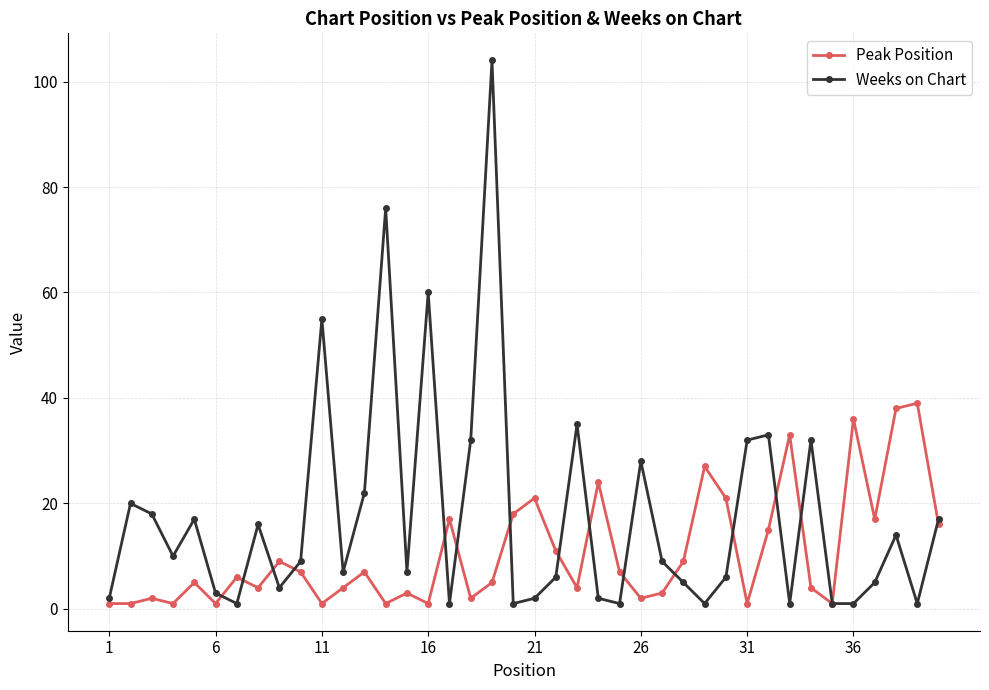

Reading left to right, transcribe all the data shown in this chart.

Peak Position: 1	1	2	1	5	1	6	4	9	7	1	4	7	1	3	1	17	2	5	18	21	11	4	24	7	2	3	9	27	21	1	15	33	4	1	36	17	38	39	16
Weeks on Chart: 2	20	18	10	17	3	1	16	4	9	55	7	22	76	7	60	1	32	104	1	2	6	35	2	1	28	9	5	1	6	32	33	1	32	1	1	5	14	1	17